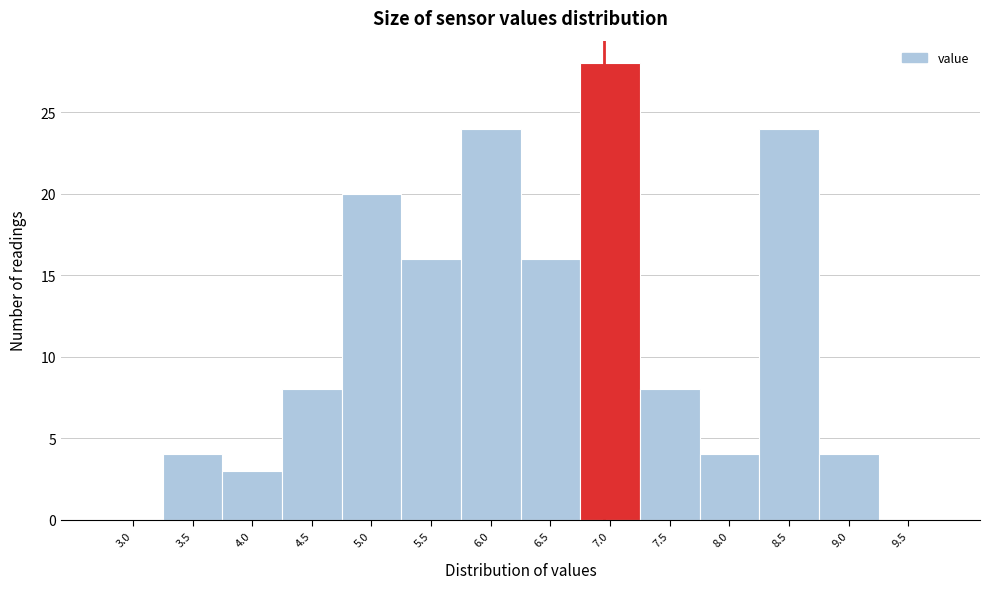

Reading left to right, what are all the values shown in this chart?

3.0=0	3.5=4	4.0=3	4.5=8	5.0=20	5.5=16	6.0=24	6.5=16	7.0=28	7.5=8	8.0=4	8.5=24	9.0=4	9.5=0